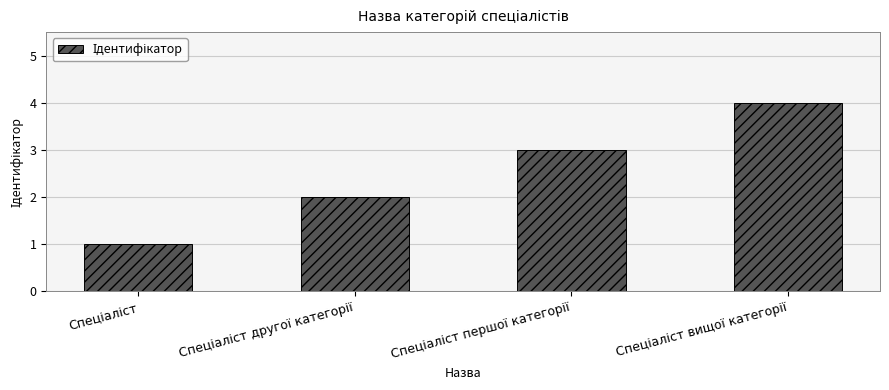

What is the maximum value shown in the chart?

4